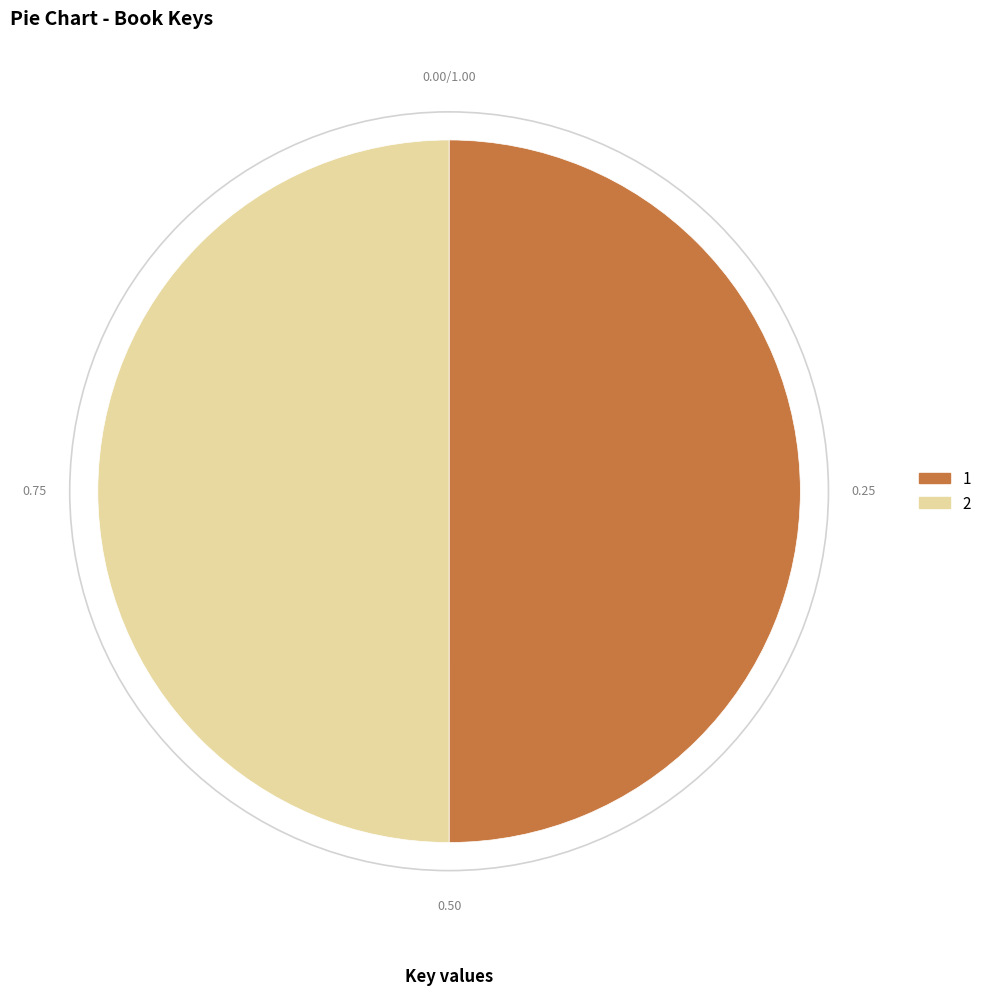

Approximately how many times larger is the value at 1 compared to 2?

1.0